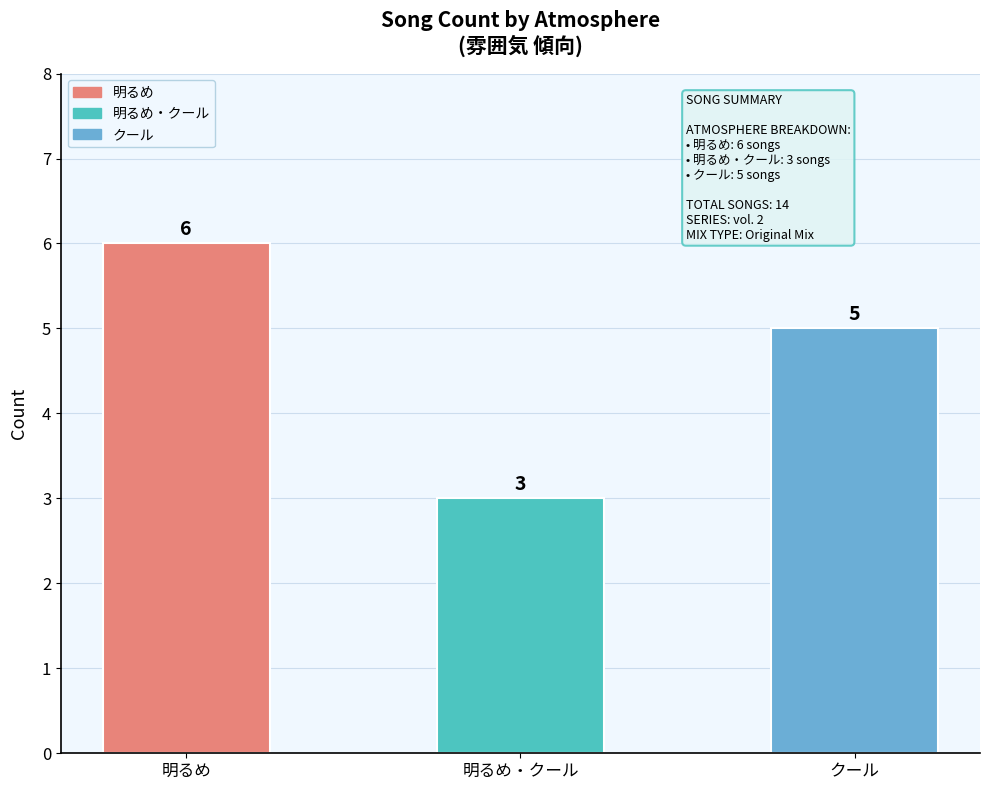

How many distinct data groups are displayed?

1